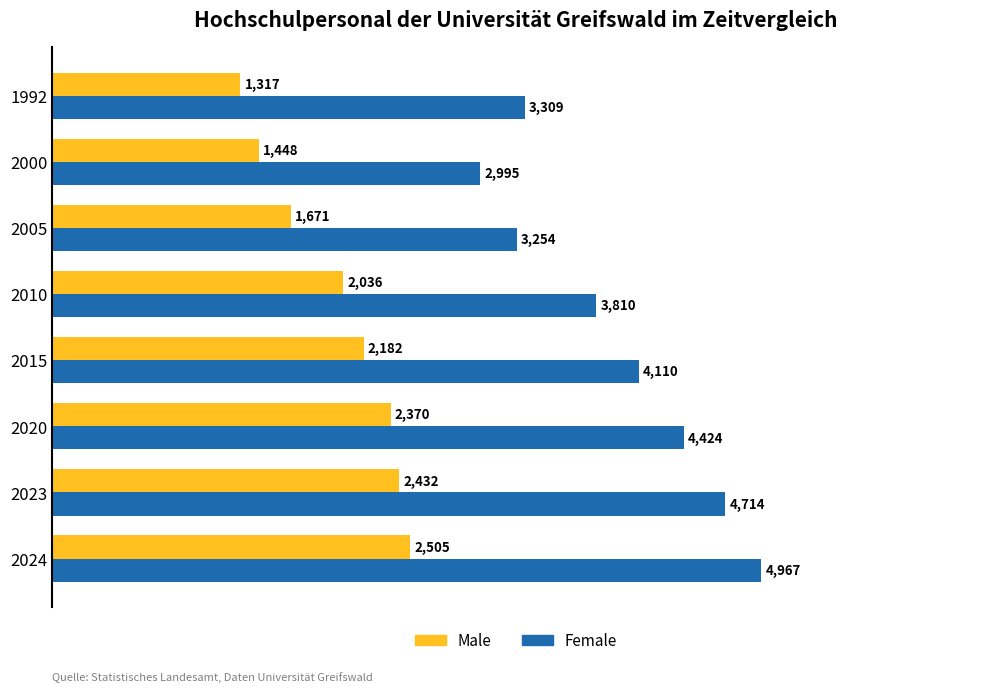

What is the sum of all Female values?

31583